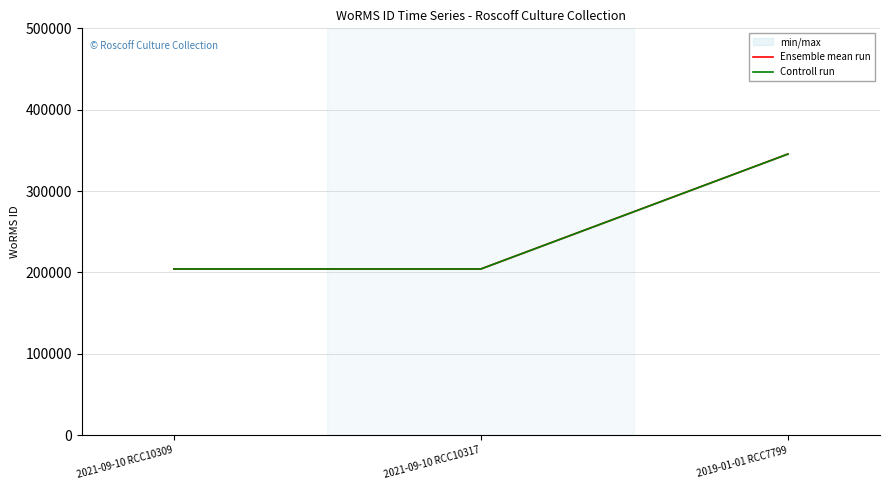

At which category does the chart reach its minimum across all series?

2021-09-10 RCC10309